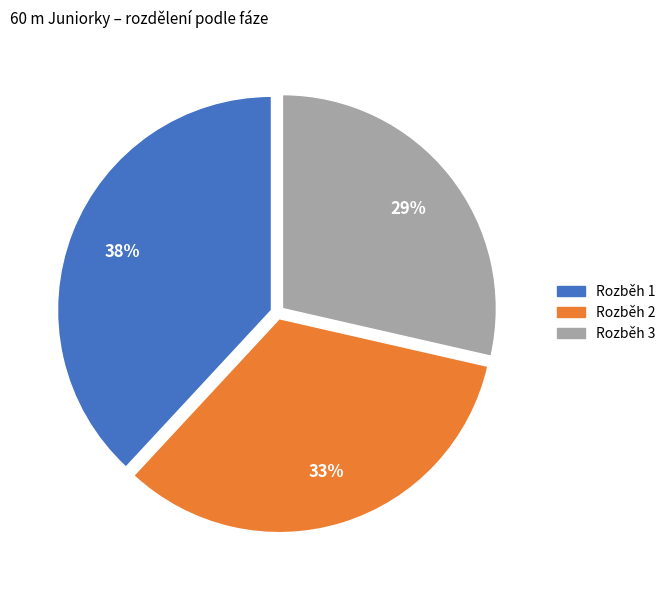

Count the number of slices in the pie.

3